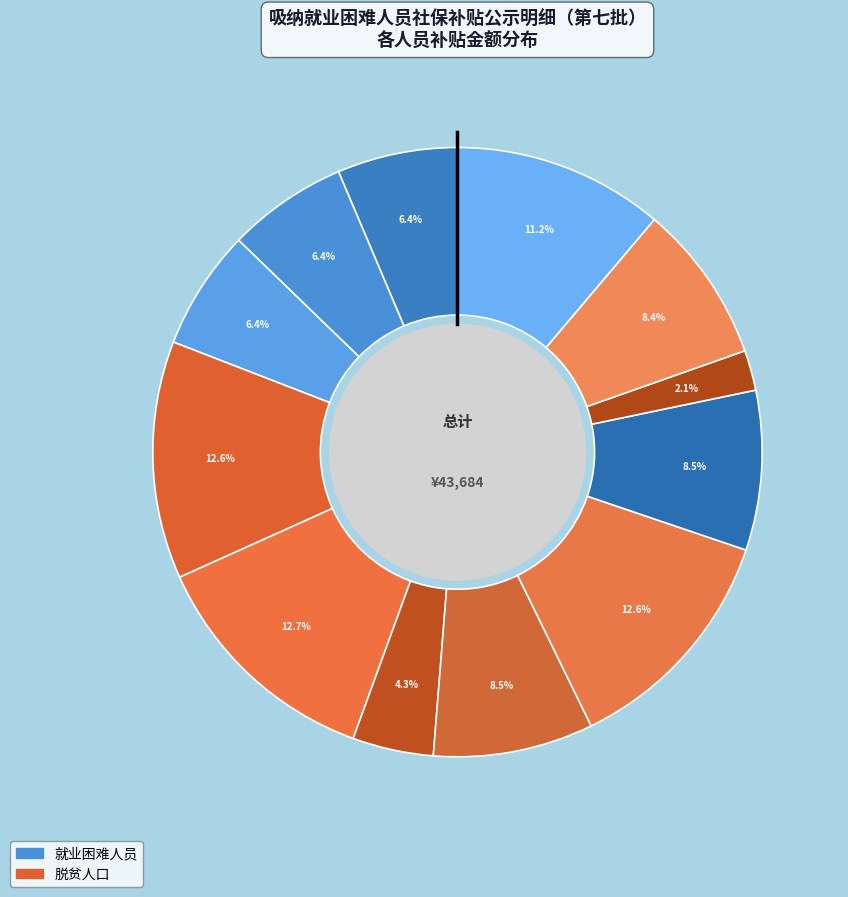

Does any single category account for the majority?

No